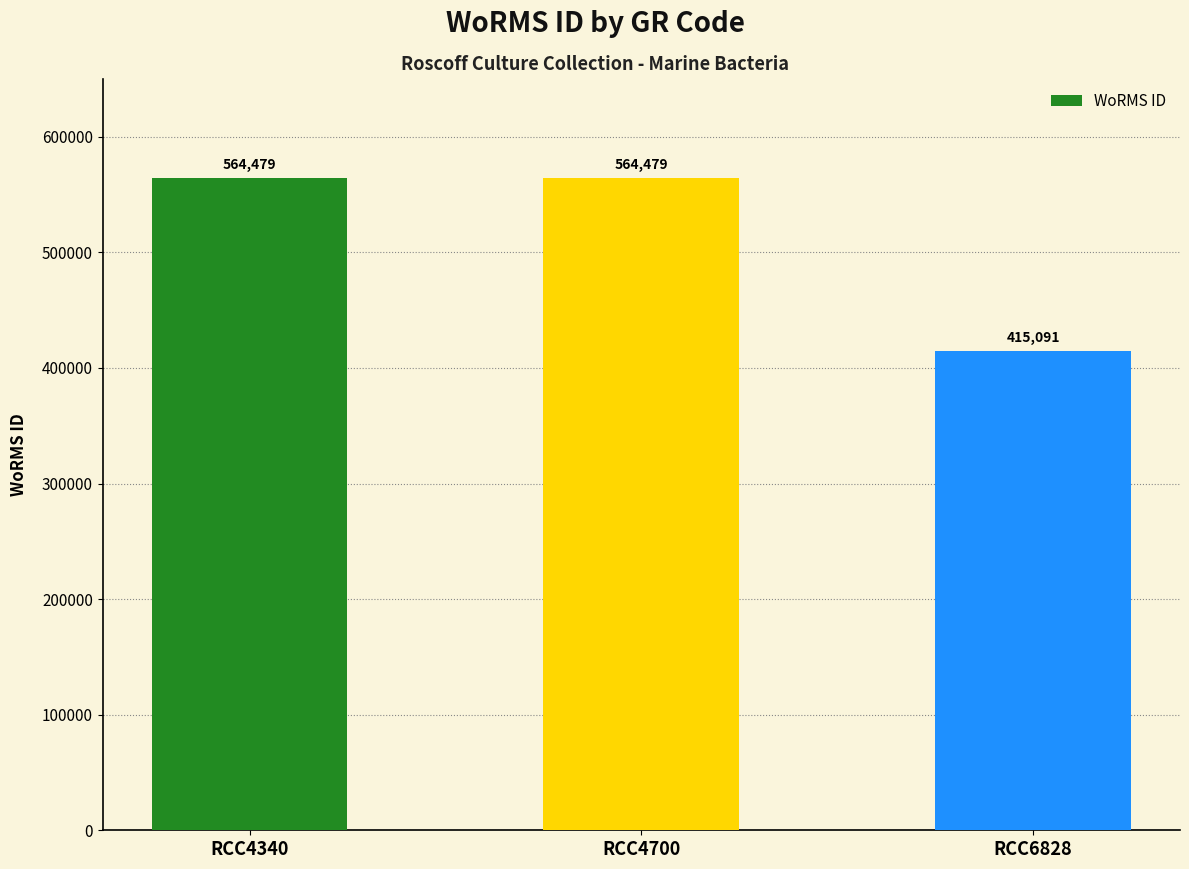

How many values are below 564479?

1